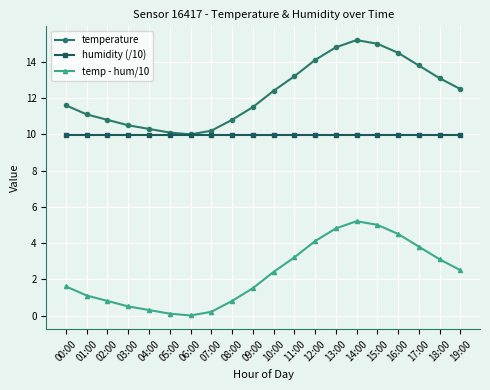

What is the total value across all series at 15:00?

30.0